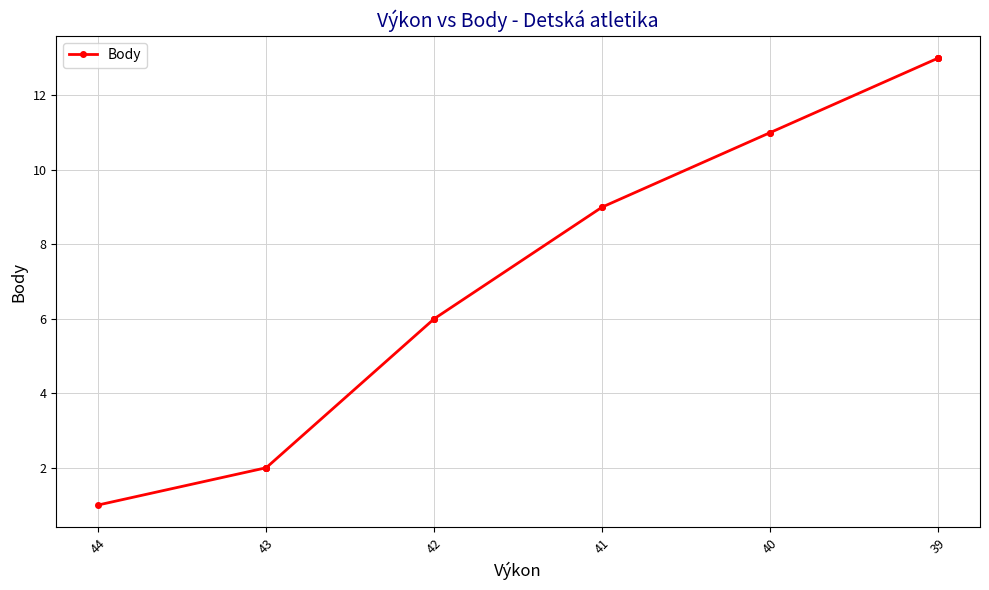

Does the chart display data point markers on the line(s)?

Yes